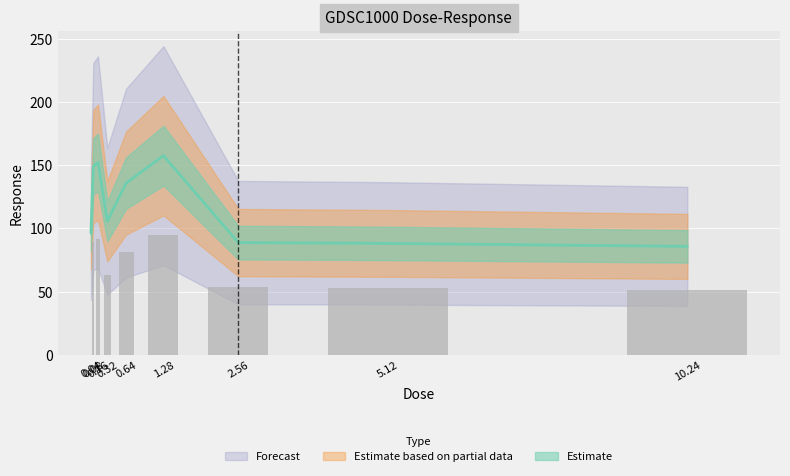

Rank the categories by value from lowest to highest.

10.24, 5.12, 2.56, 0.04, 0.32, 0.64, 0.08, 0.16, 1.28